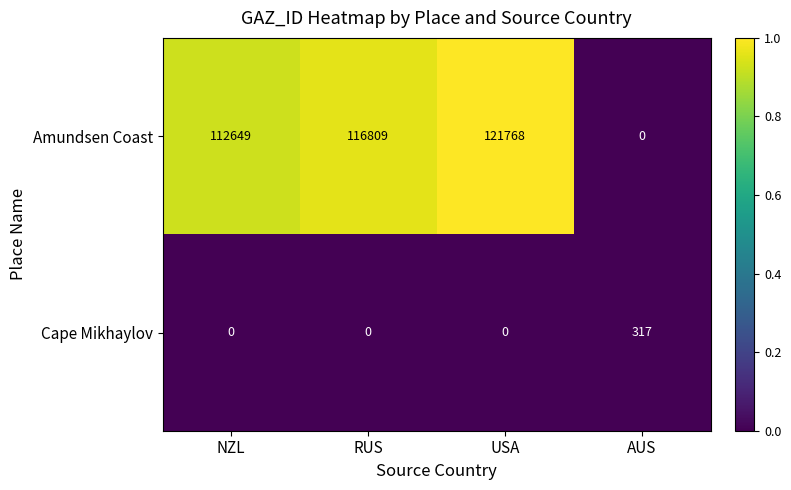

Between RUS and AUS, which series saw the biggest shift?

Amundsen Coast